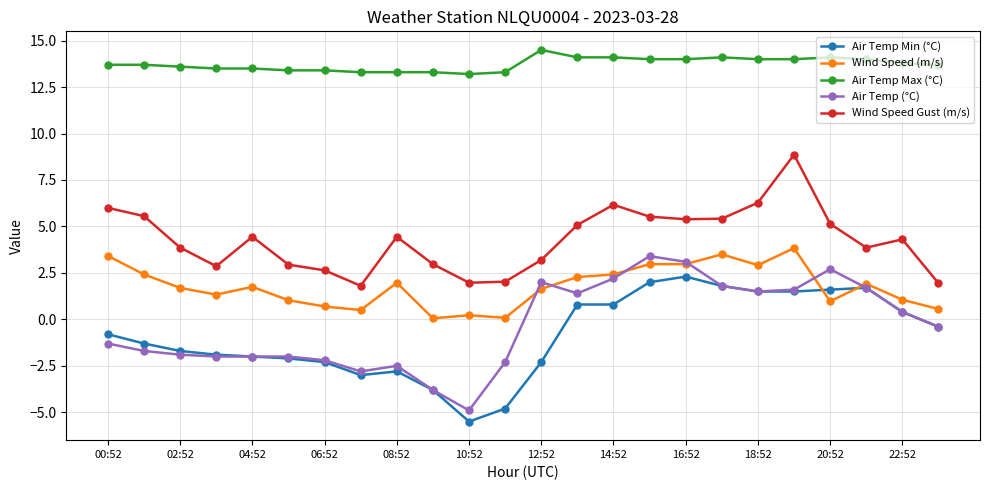

Which series has the widest spread of values?

Air Temp (°C)